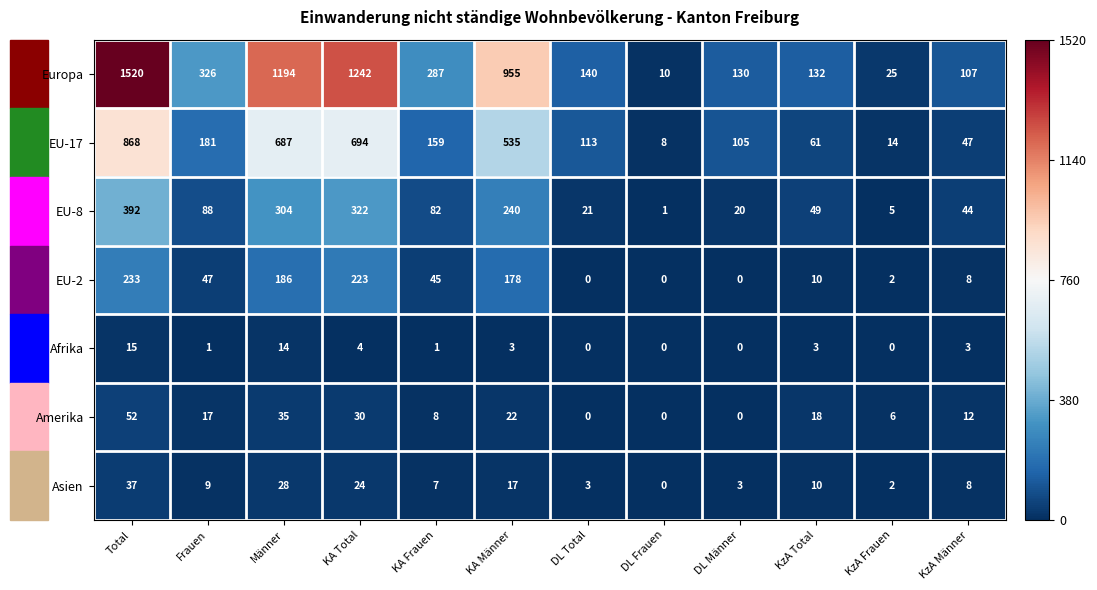

What is the total value across all series at DL Frauen?

19